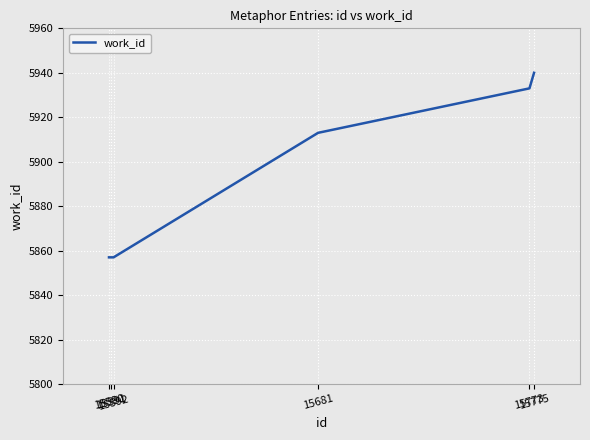

Reading left to right, list all the values displayed in this chart.

15590=5857	15591=5857	15592=5857	15681=5913	15773=5933	15775=5940